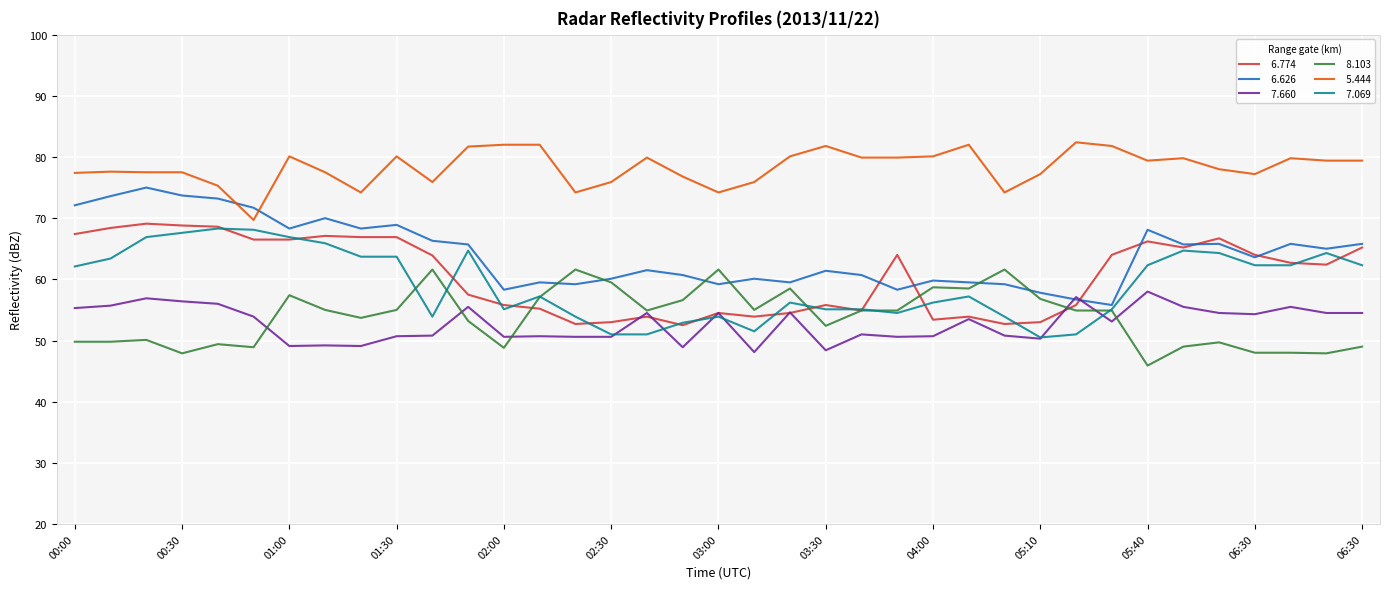

What is the smallest value displayed?

45.9